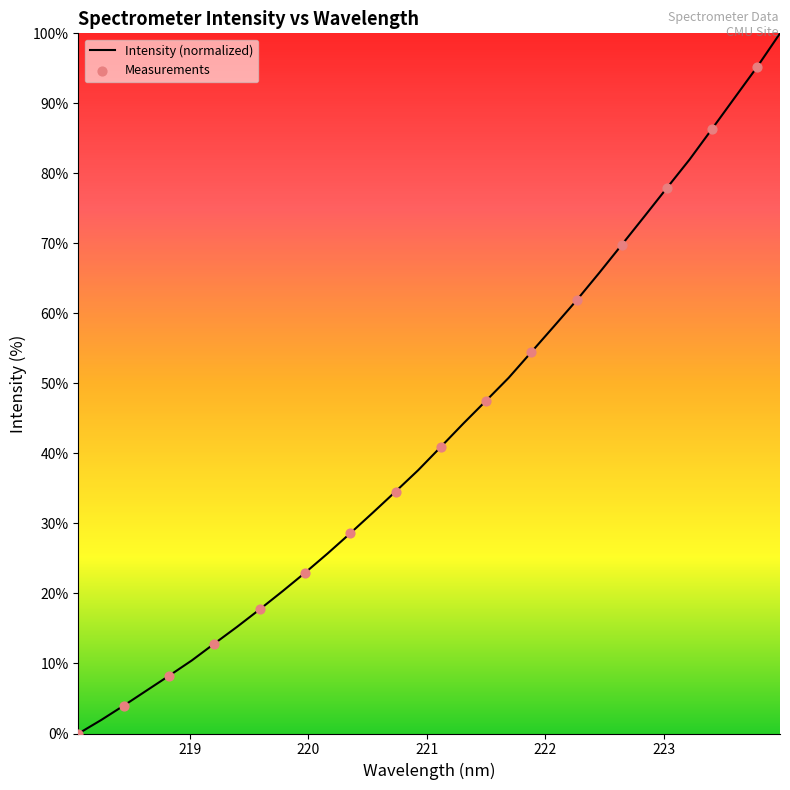

What is the greatest value displayed?

100.0